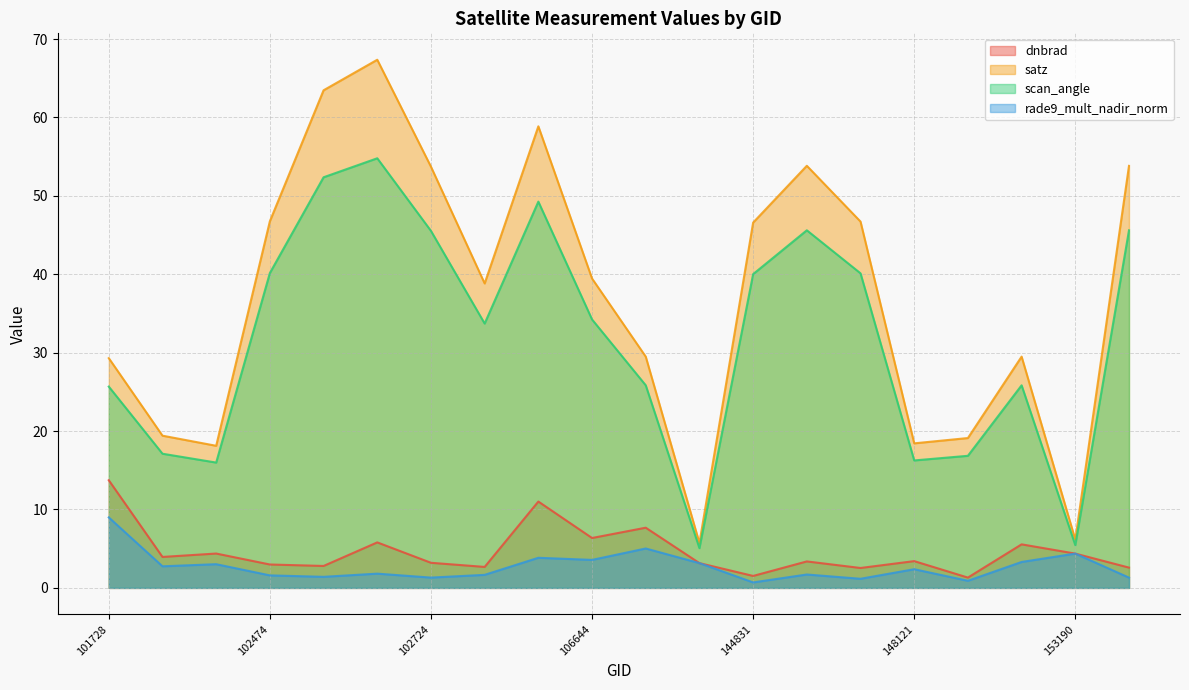

Rank the series at 102602 from lowest to highest value.

rade9_mult_nadir_norm, dnbrad, scan_angle, satz